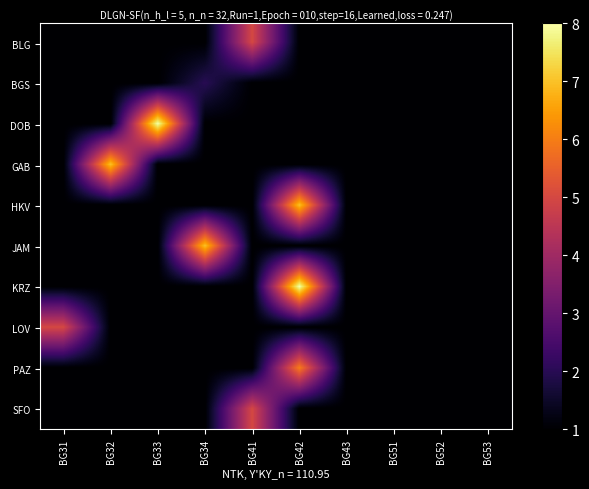

Reading left to right, extract all data points from this chart.

BLG: BG31=1	BG32=1	BG33=1	BG34=1	BG41=5	BG42=1	BG43=1	BG51=1	BG52=1	BG53=1
BGS: BG31=1	BG32=1	BG33=1	BG34=2	BG41=1	BG42=1	BG43=1	BG51=1	BG52=1	BG53=1
DOB: BG31=1	BG32=1	BG33=8	BG34=1	BG41=1	BG42=1	BG43=1	BG51=1	BG52=1	BG53=1
GAB: BG31=1	BG32=7	BG33=1	BG34=1	BG41=1	BG42=1	BG43=1	BG51=1	BG52=1	BG53=1
HKV: BG31=1	BG32=1	BG33=1	BG34=1	BG41=1	BG42=7	BG43=1	BG51=1	BG52=1	BG53=1
JAM: BG31=1	BG32=1	BG33=1	BG34=7	BG41=1	BG42=1	BG43=1	BG51=1	BG52=1	BG53=1
KRZ: BG31=1	BG32=1	BG33=1	BG34=1	BG41=1	BG42=8	BG43=1	BG51=1	BG52=1	BG53=1
LOV: BG31=5	BG32=1	BG33=1	BG34=1	BG41=1	BG42=1	BG43=1	BG51=1	BG52=1	BG53=1
PAZ: BG31=1	BG32=1	BG33=1	BG34=1	BG41=1	BG42=6	BG43=1	BG51=1	BG52=1	BG53=1
SFO: BG31=1	BG32=1	BG33=1	BG34=1	BG41=5	BG42=1	BG43=1	BG51=1	BG52=1	BG53=1